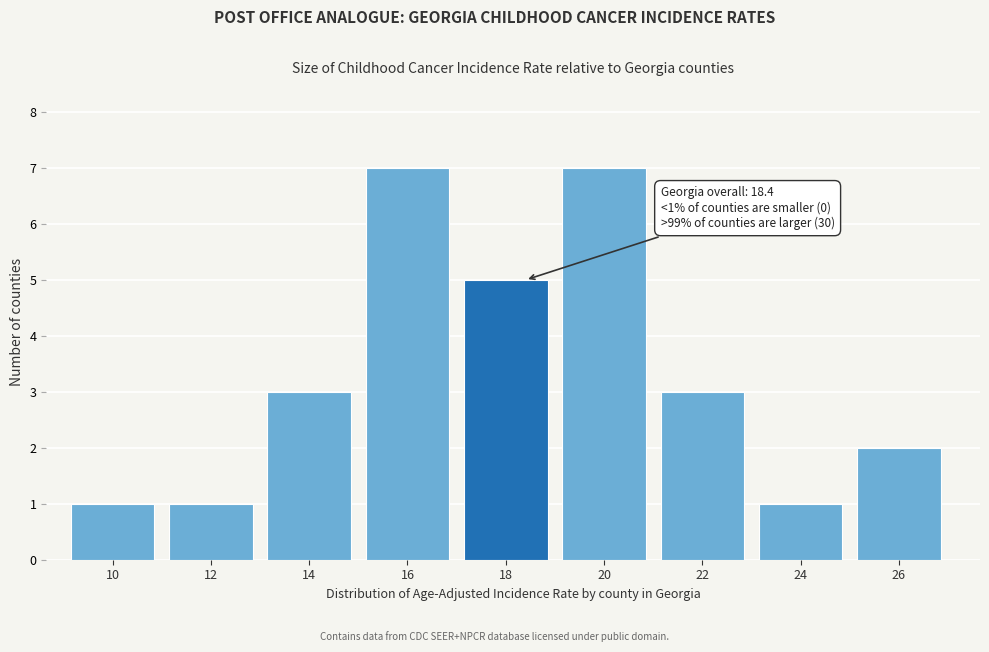

Reading left to right, list all the values displayed in this chart.

10=1	12=1	14=3	16=7	18=5	20=7	22=3	24=1	26=2